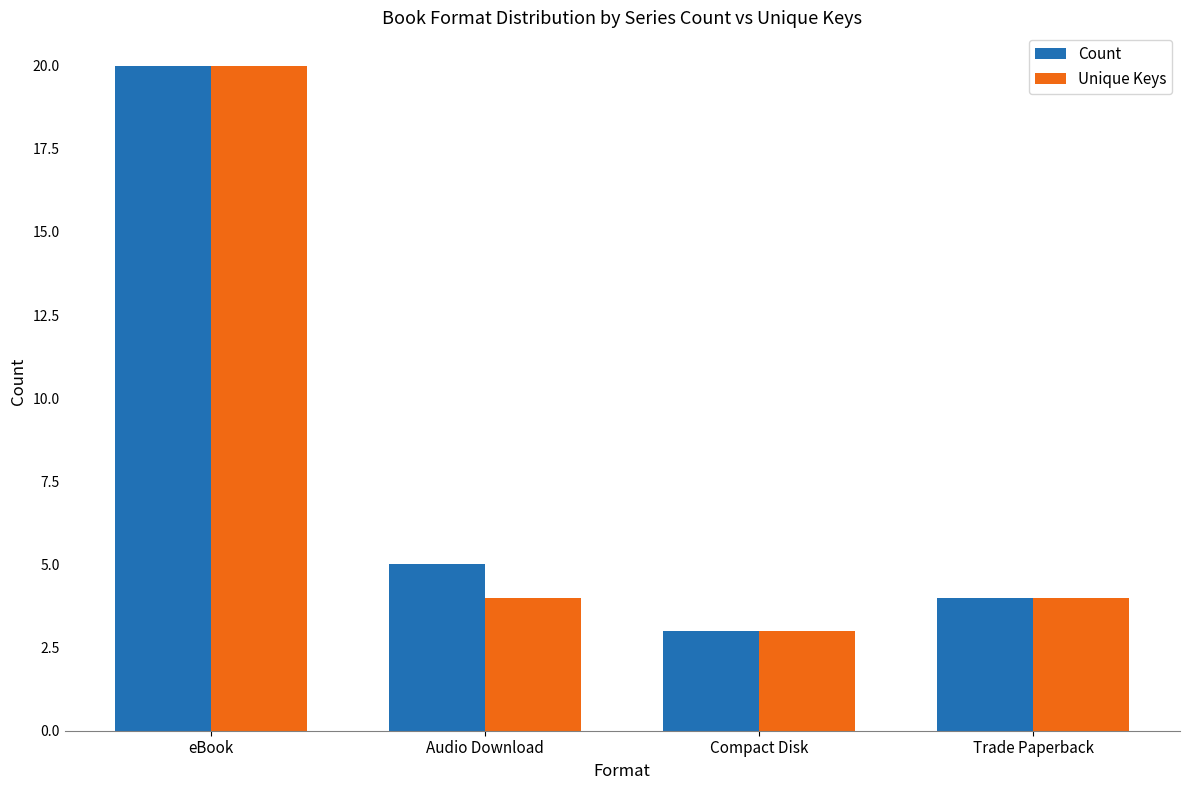

Reading left to right, transcribe all the data shown in this chart.

Count: eBook=20	Audio Download=5	Compact Disk=3	Trade Paperback=4
Unique Keys: eBook=20	Audio Download=4	Compact Disk=3	Trade Paperback=4